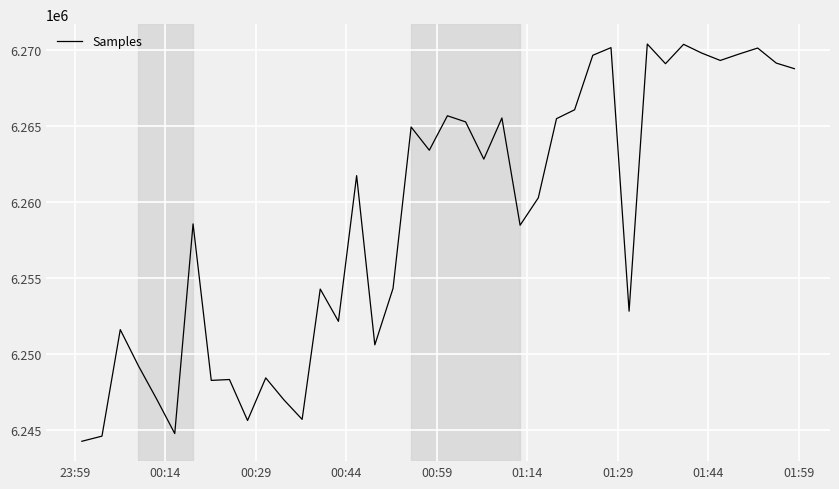

What is the difference between the maximum and minimum values?

26185